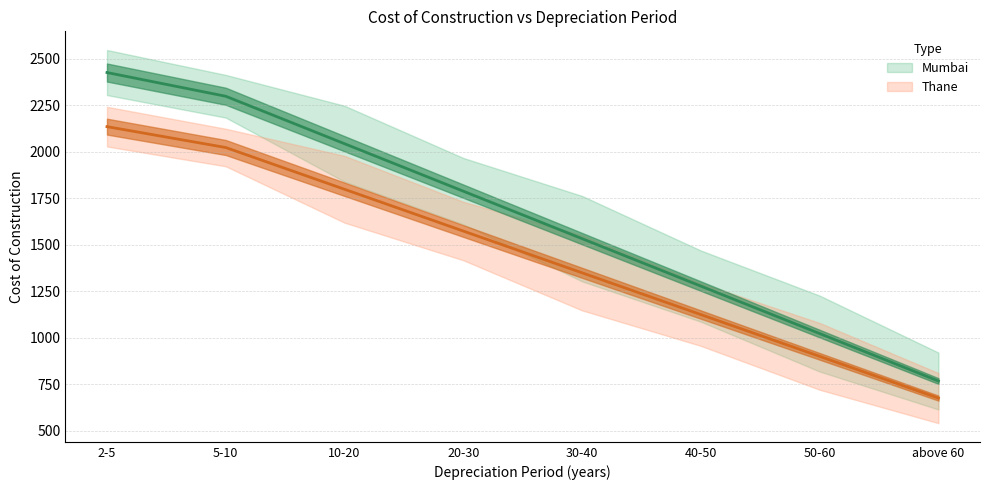

At which label does Thane (center) reach its peak?

2-5